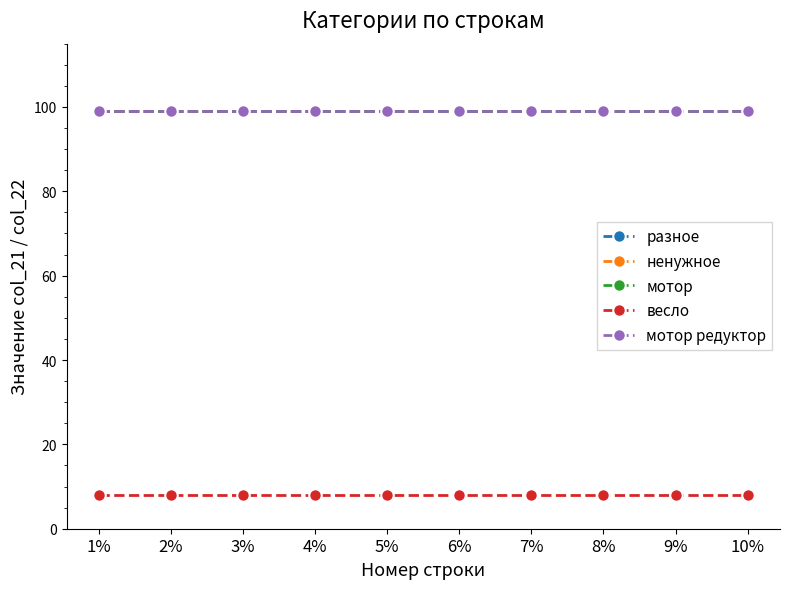

At 1%, list the series in order from smallest to largest.

весло, разное, ненужное, мотор, мотор редуктор